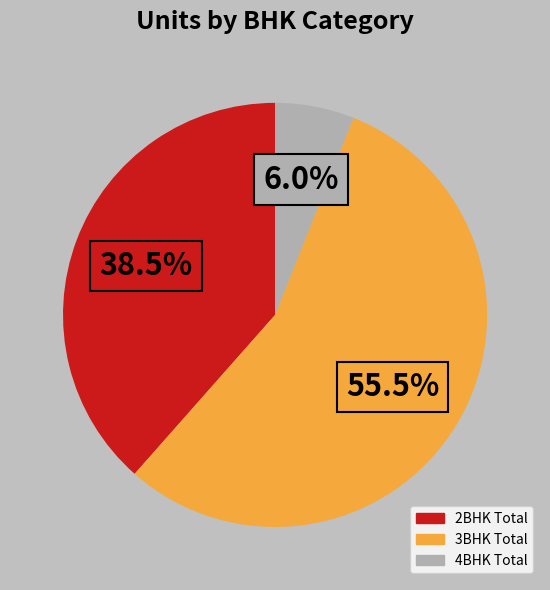

How many segments does this pie chart have?

3